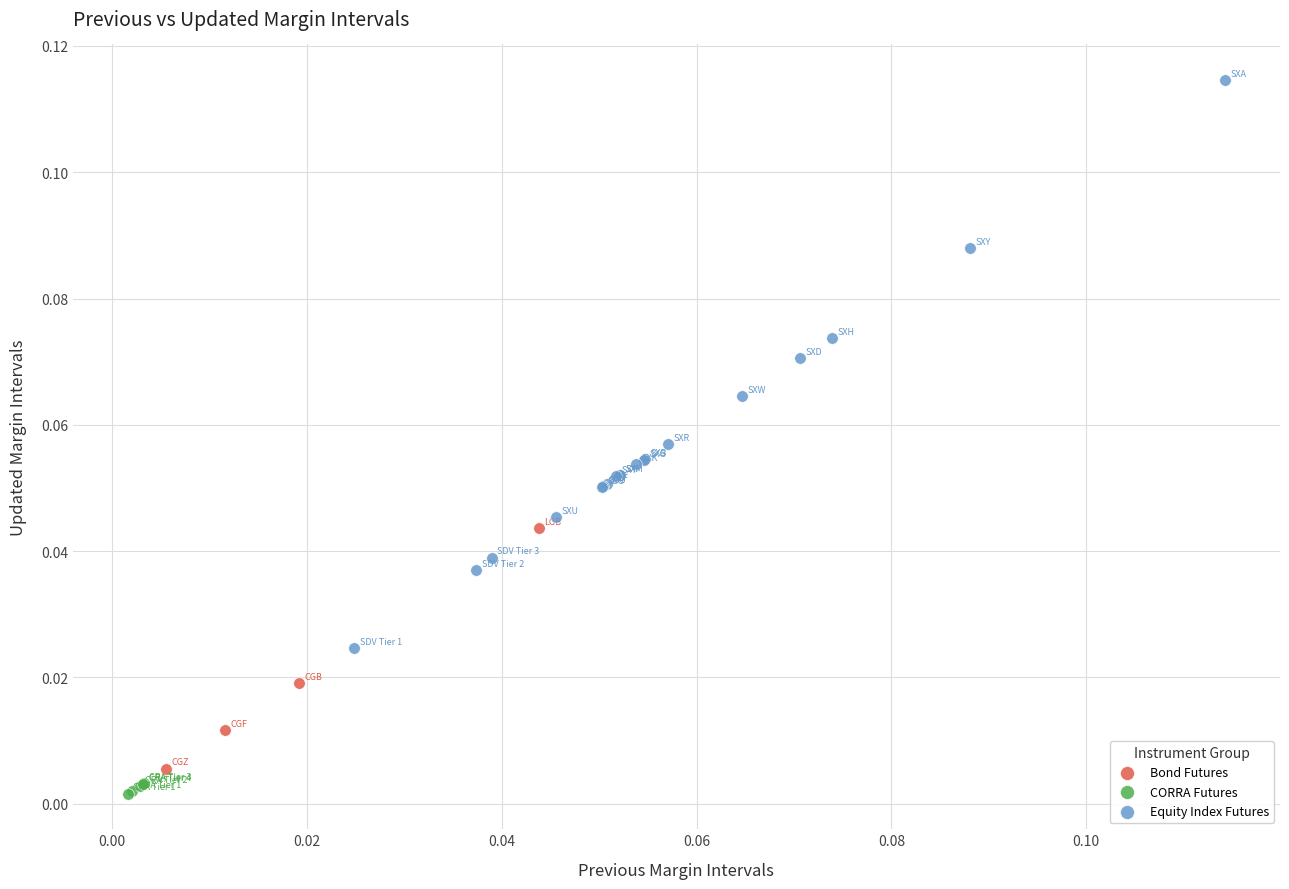

What are all the series names shown in the legend?

Bond Futures, CORRA Futures, Equity Index Futures